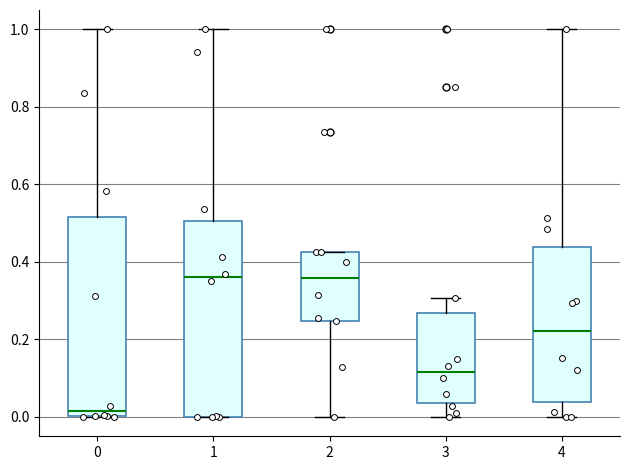

Which box's median line is the lowest?

0